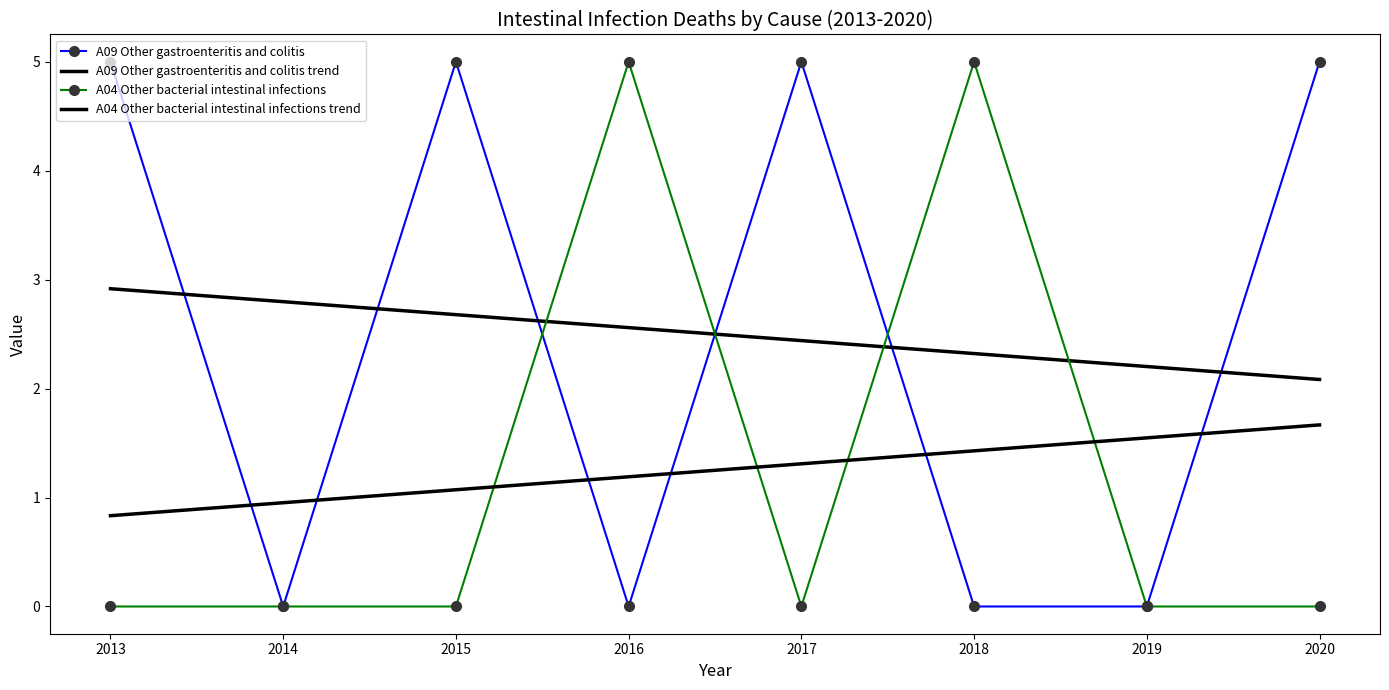

List the series in order of their peak value, lowest first.

A04 Other bacterial intestinal infections trend, A09 Other gastroenteritis and colitis trend, A09 Other gastroenteritis and colitis, A04 Other bacterial intestinal infections